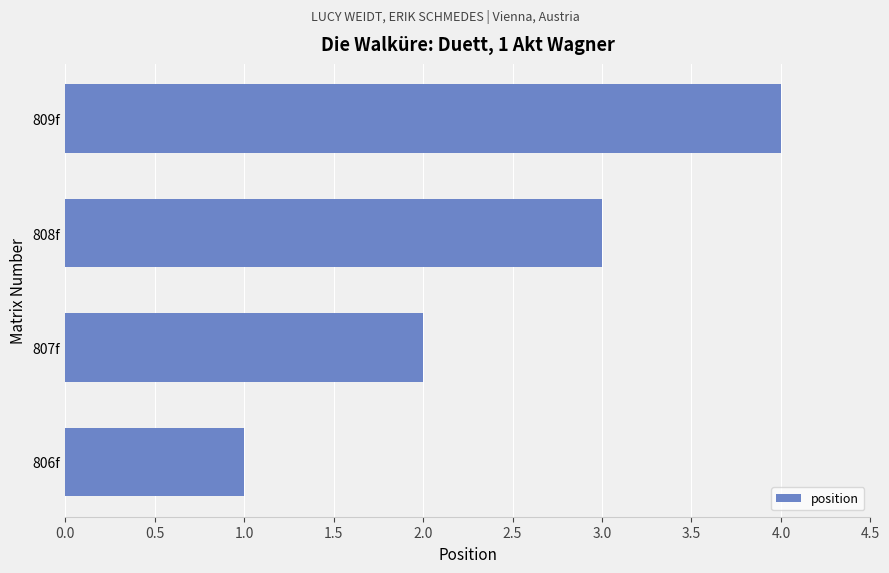

What is the sum of all values?

10